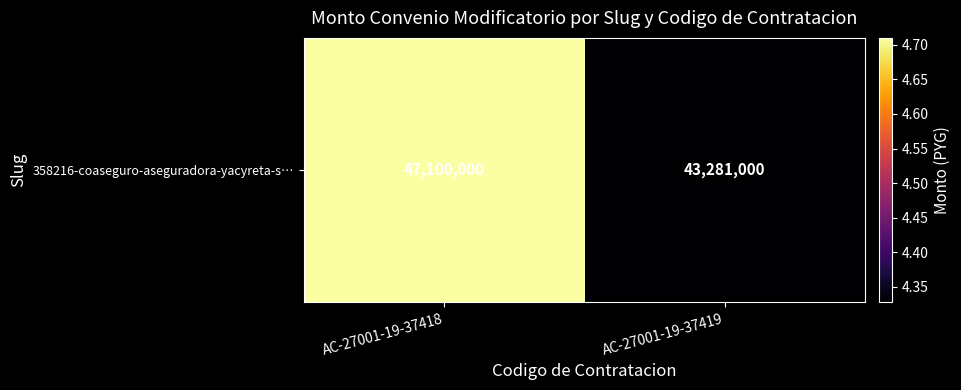

List the labels in order of value, smallest first.

AC-27001-19-37419, AC-27001-19-37418